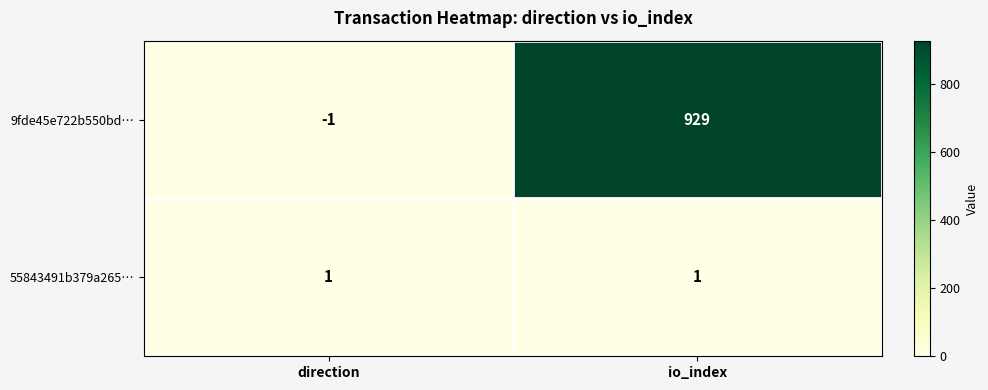

Which series has the largest total across all categories?

9fde45e722b550bd…